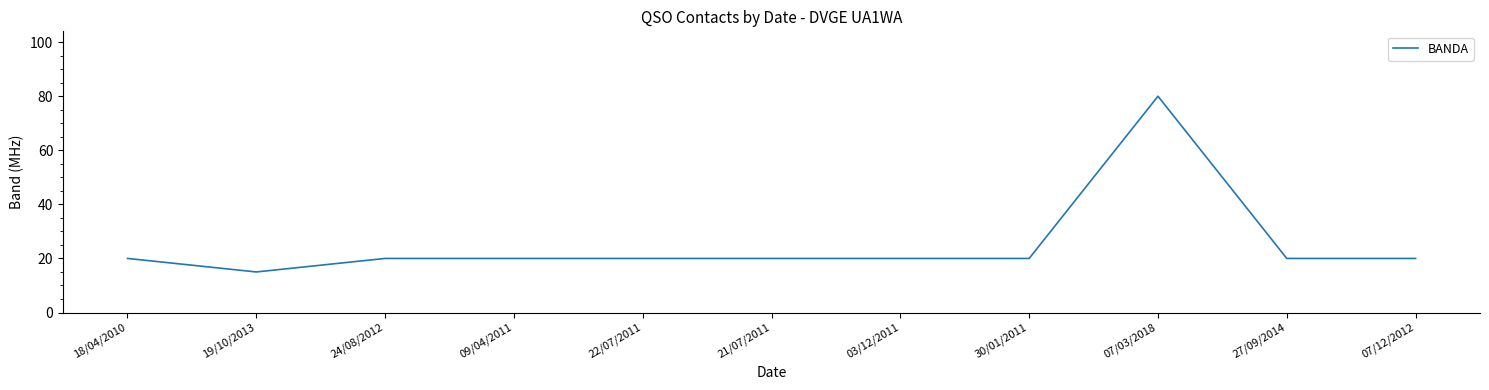

Between 19/10/2013 and 09/04/2011, which is larger?

09/04/2011